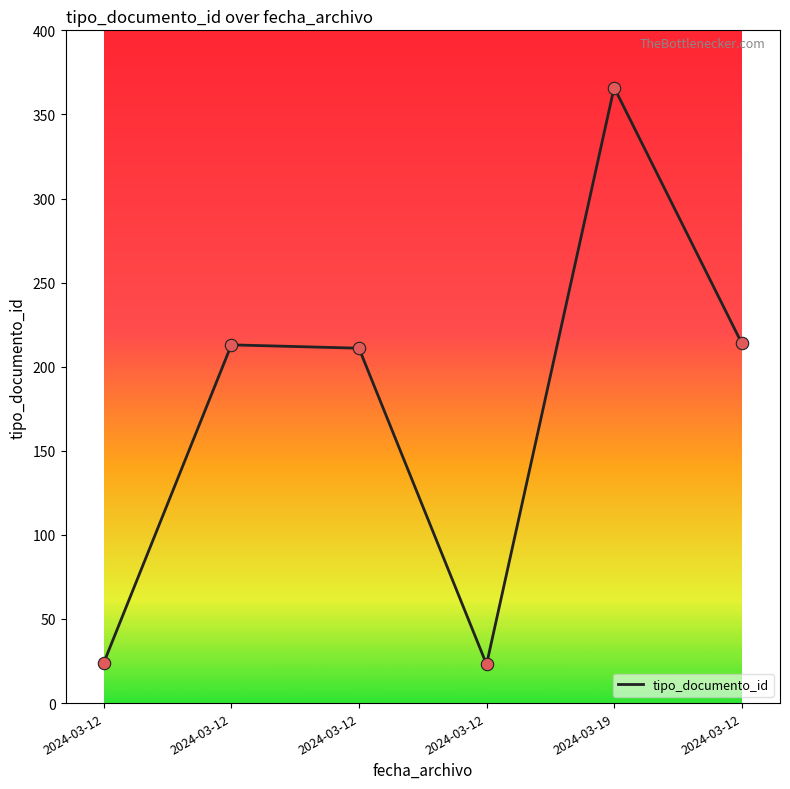

What is the change in value from 2024-03-12 to 2024-03-19?

+342